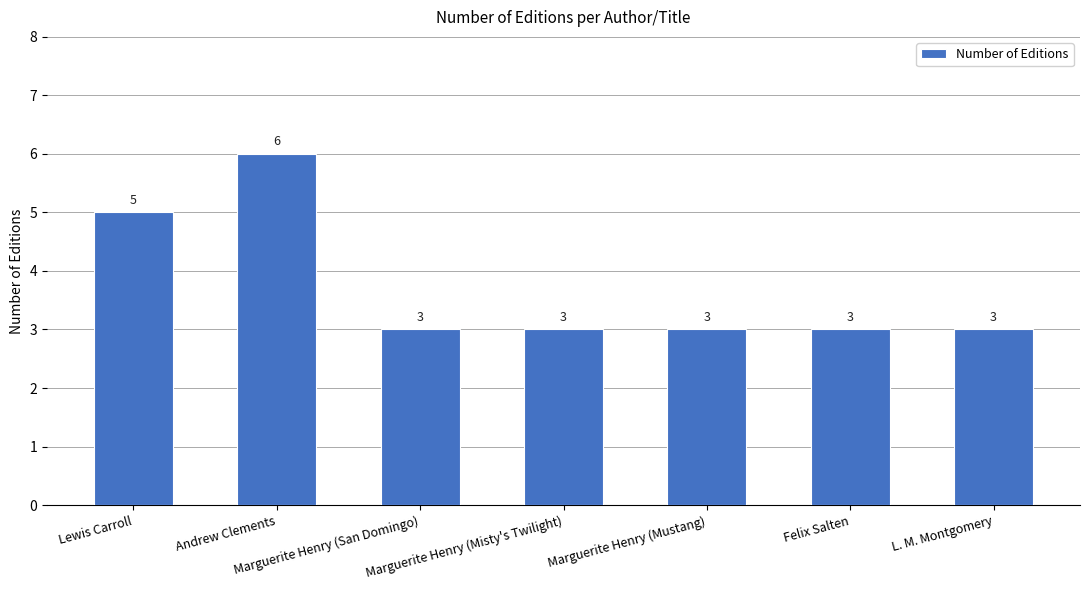

Approximately how many times larger is the value at Lewis Carroll compared to Marguerite Henry (San Domingo)?

1.7